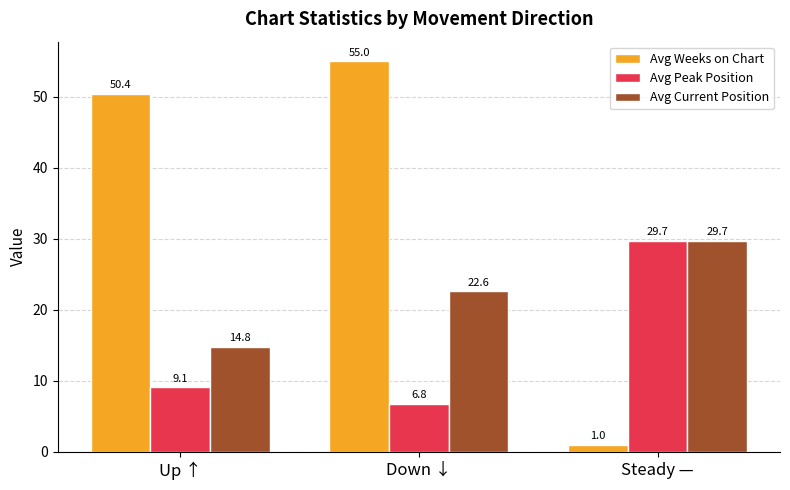

What is the total value across all series at Steady —?

60.4